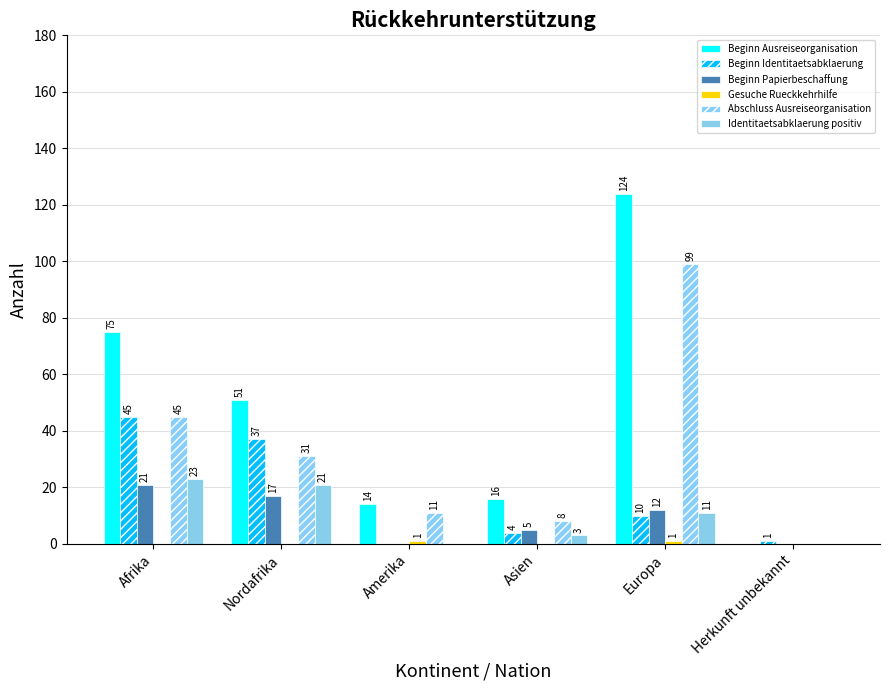

How many groups of bars are there?

6